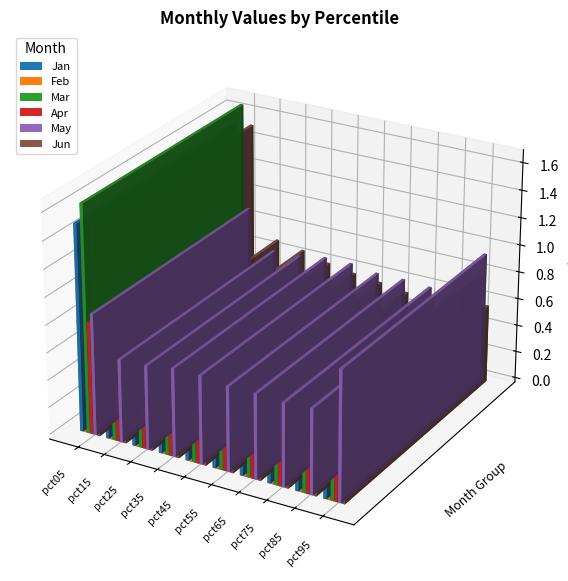

Where is May nearest to the value 0?

pct15